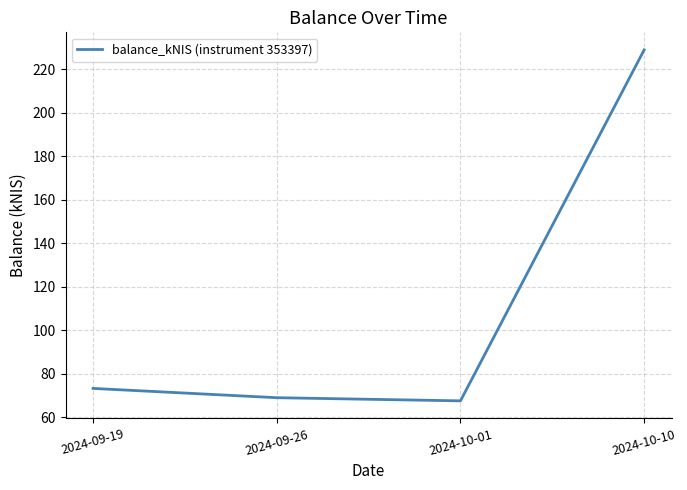

At which category does the data reach its first local valley?

2024-10-01